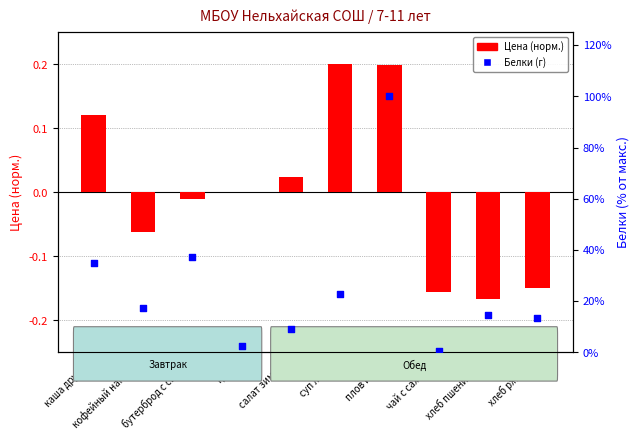

Which series contains the lowest Y value?

Цена (норм.)